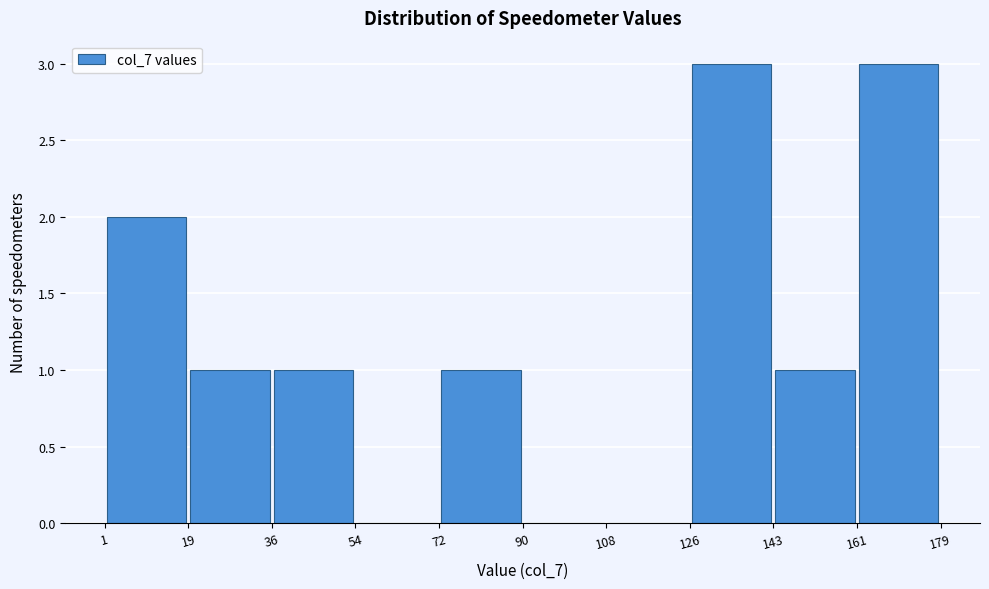

How tall is the bar that spans 143 to 161 on the x-axis? The values are not printed on the chart, so give them approximately, as read against the axis.

1